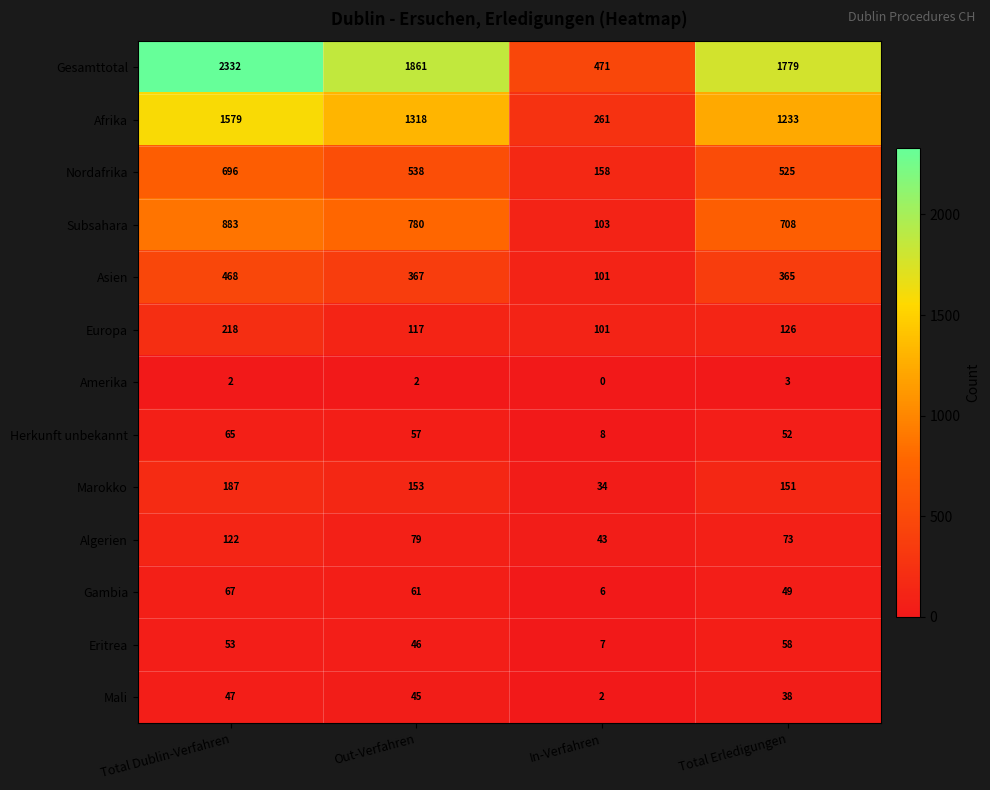

Where is Mali nearest to the value 24?

Total Erledigungen